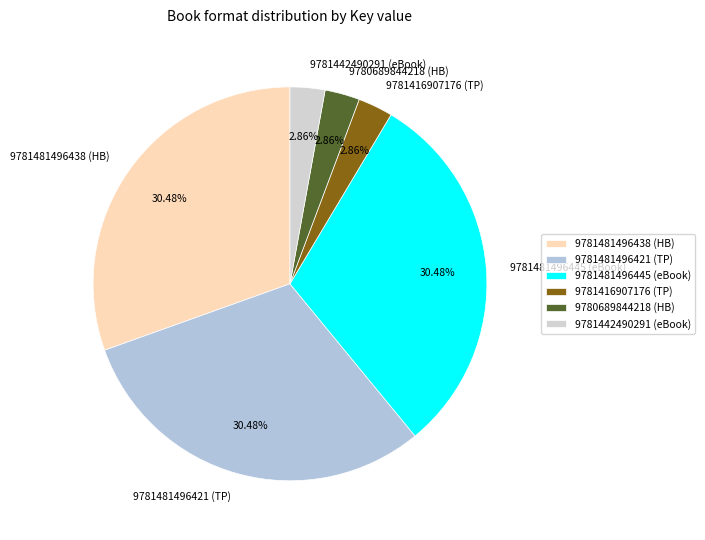

Combined, do 9781416907176 and 9781481496438 account for over 50%?

No